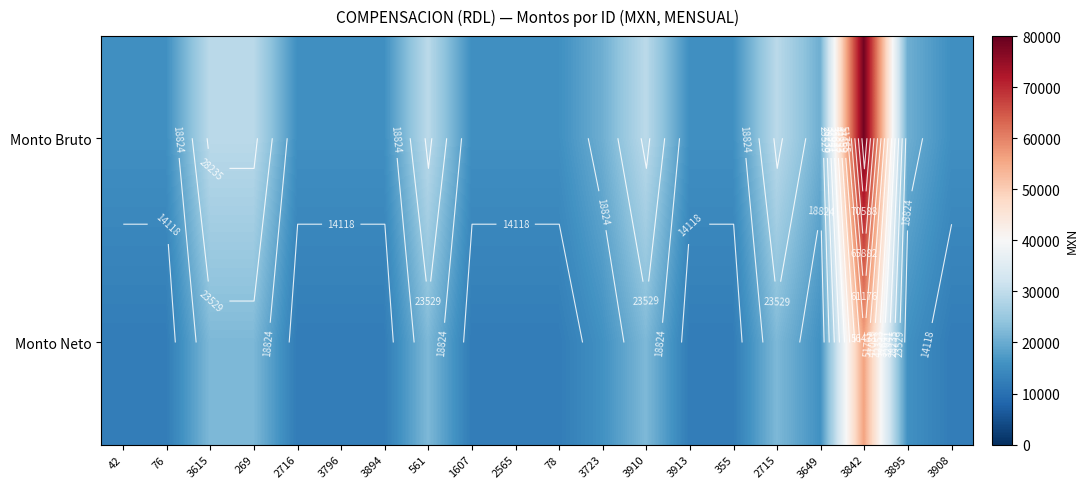

At which category is the sum across all series the highest?

3842